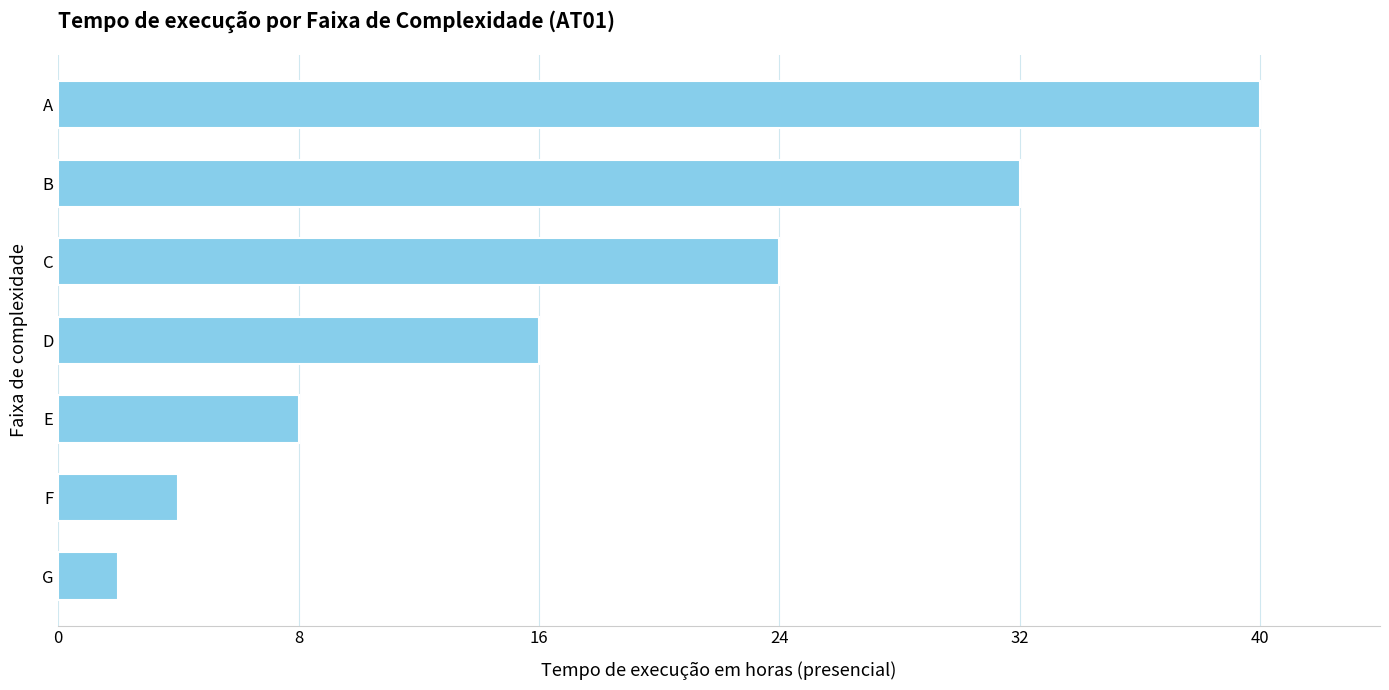

Which has a higher value, D or F?

D